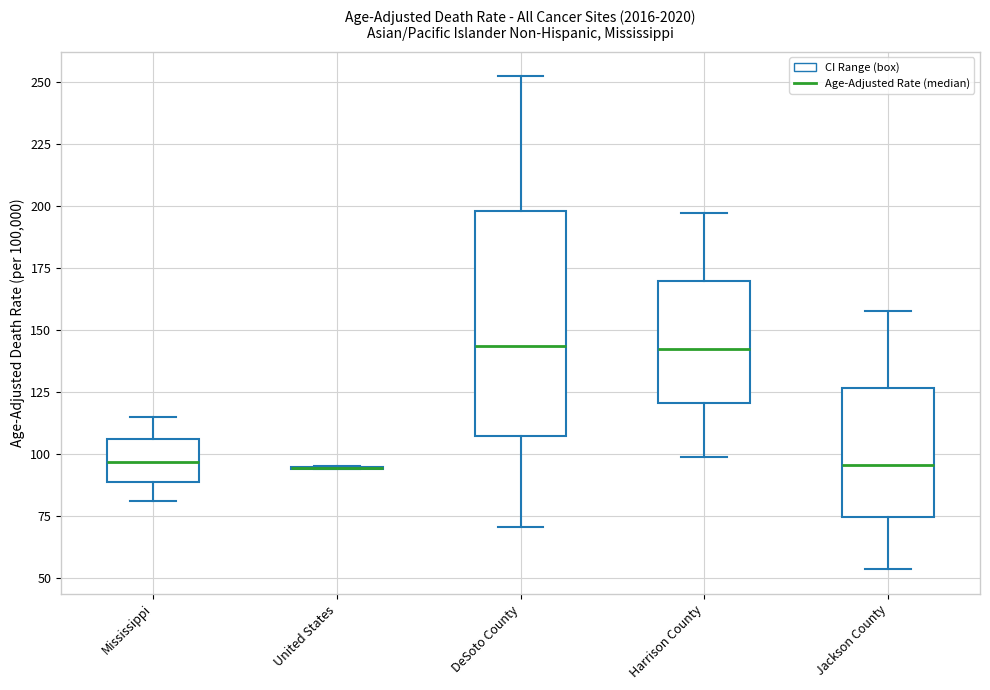

Reading left to right, transcribe this box plot: for each box, give where its median line is, the range the box spans, and where its two whiskers end, as read against the y-axis. The values are not printed on the chart, so give them approximately, as read against the axis.

Mississippi: median 95, box 90 to 105, whiskers 80 to 115
United States: box collapsed to a line at 95, whiskers 95 to 95
DeSoto County: median 145, box 105 to 200, whiskers 70 to 250
Harrison County: median 140, box 120 to 170, whiskers 100 to 195
Jackson County: median 95, box 75 to 125, whiskers 55 to 160